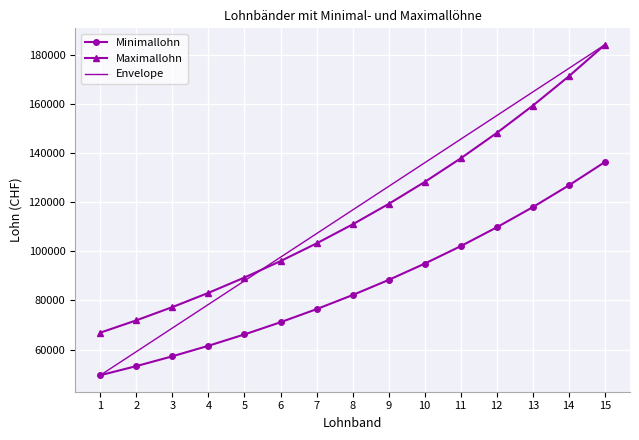

What is the average value of the Maximallohn series?

116470.6